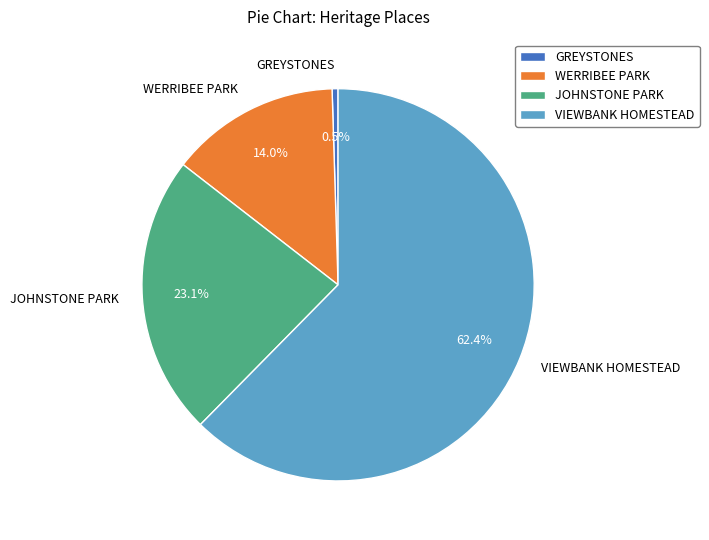

What is the ratio of the value at VIEWBANK HOMESTEAD to the value at GREYSTONES?

128.0